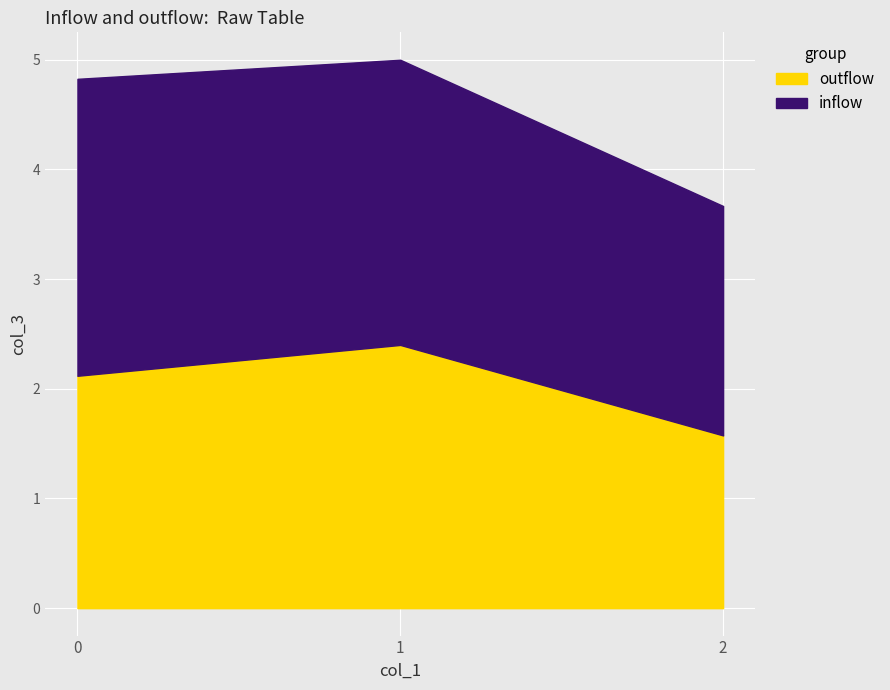

Which series ends up on top after the final intersection of outflow and inflow?

outflow